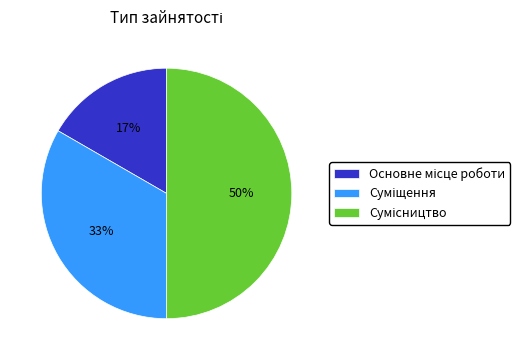

To the nearest percent, what is the difference between the largest and smallest slice percentages?

33%